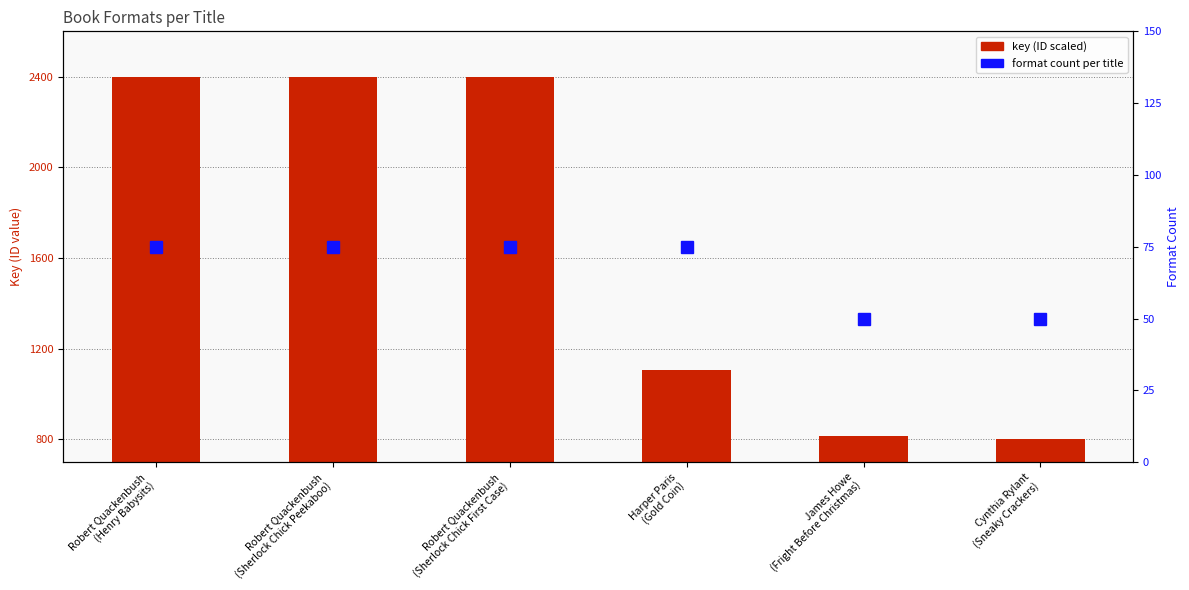

What is the difference between the highest and lowest values at Cynthia Rylant
(Sneaky Crackers)?

798.0